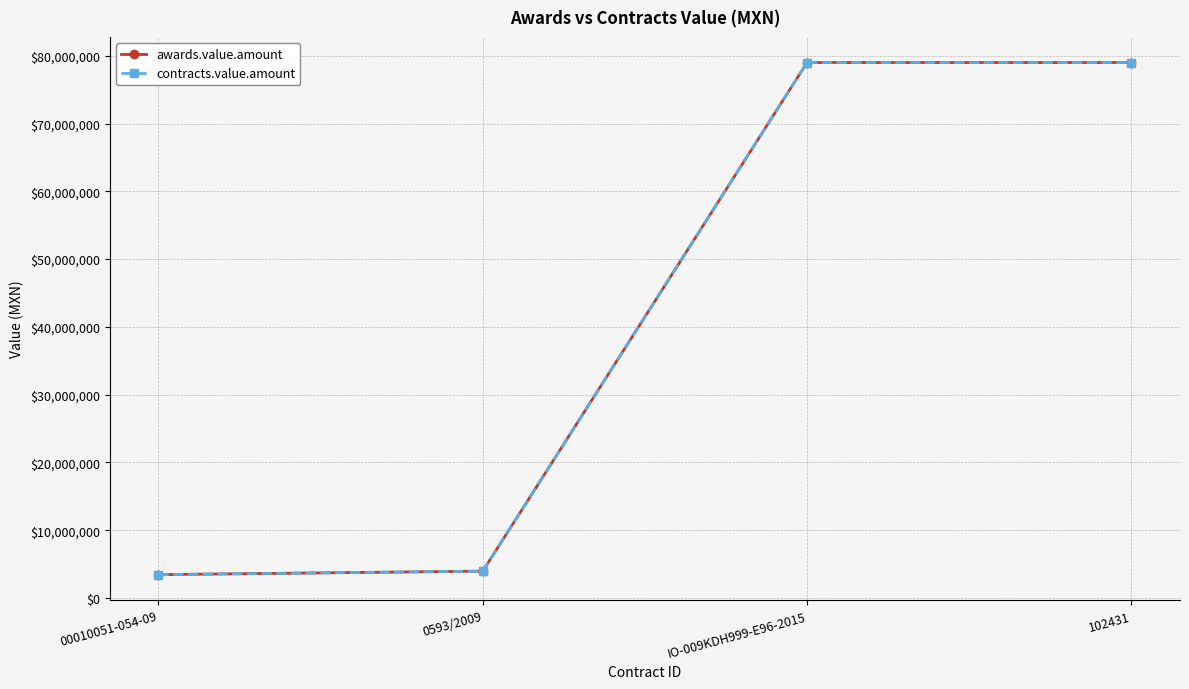

Does the chart have visible grid lines?

Yes